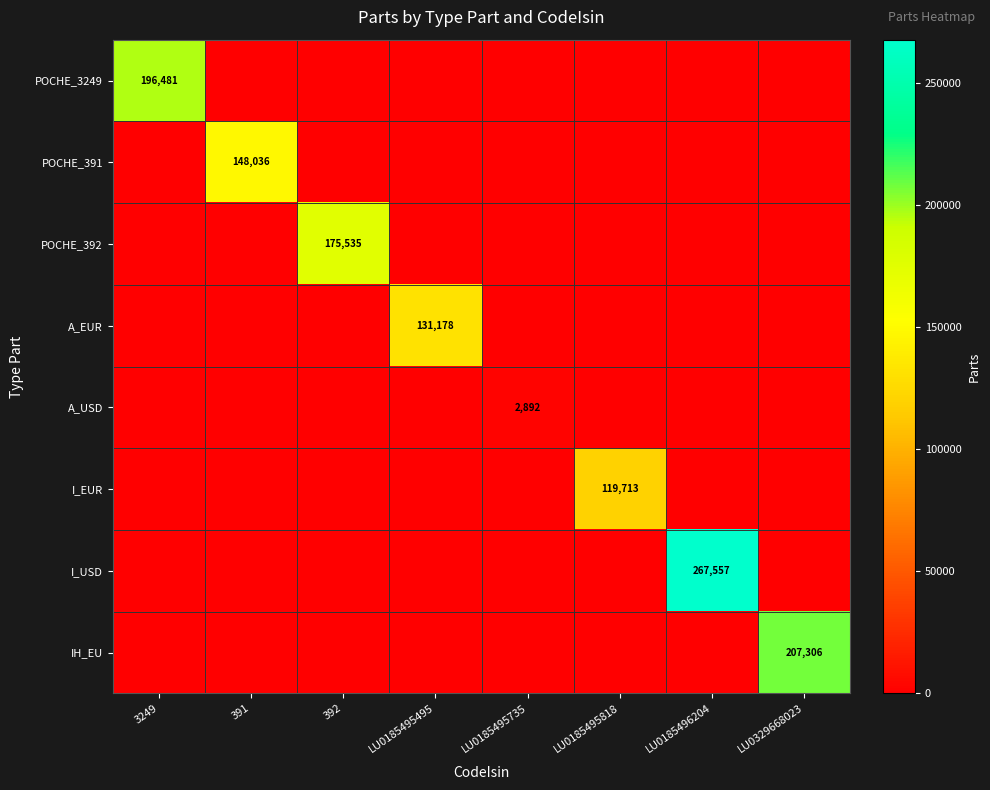

The value of I_USD at LU0185496204 is 350904.2. True or false?

False